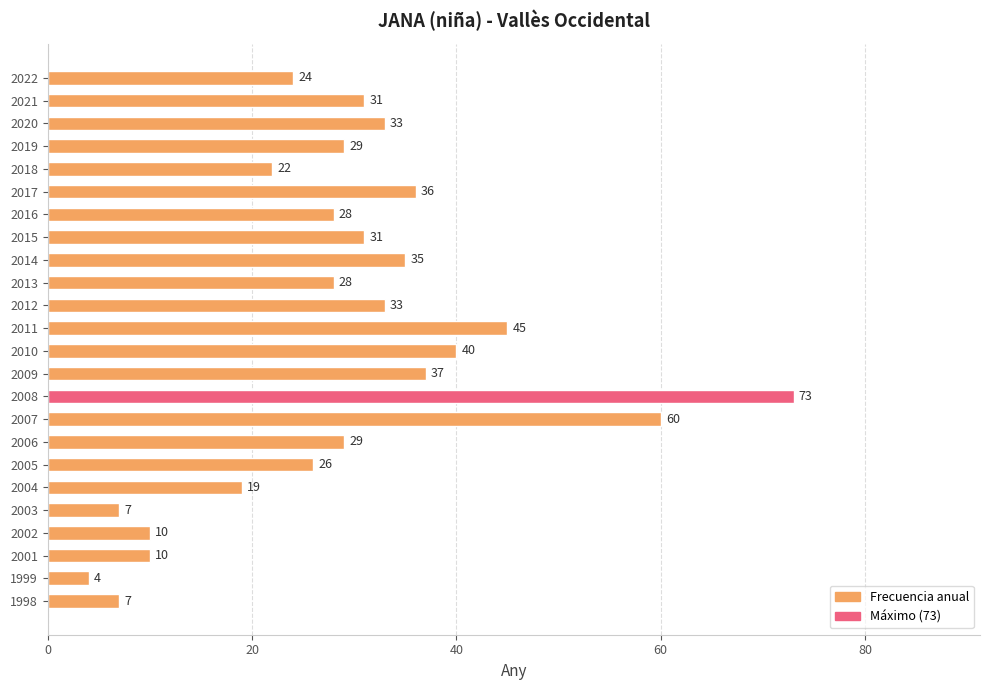

Reading top to bottom, what are all the values shown in this chart?

2022=24	2021=31	2020=33	2019=29	2018=22	2017=36	2016=28	2015=31	2014=35	2013=28	2012=33	2011=45	2010=40	2009=37	2008=73	2007=60	2006=29	2005=26	2004=19	2003=7	2002=10	2001=10	1999=4	1998=7